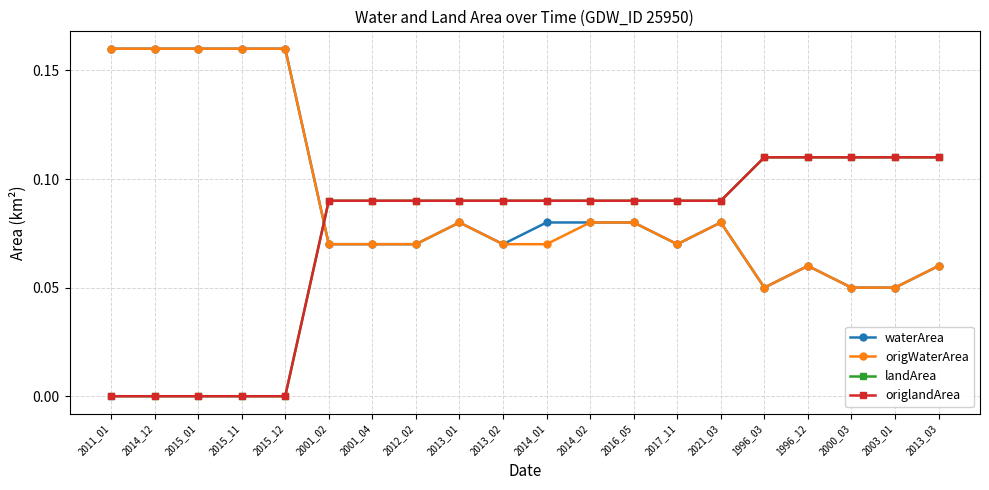

Does the chart have visible grid lines?

Yes